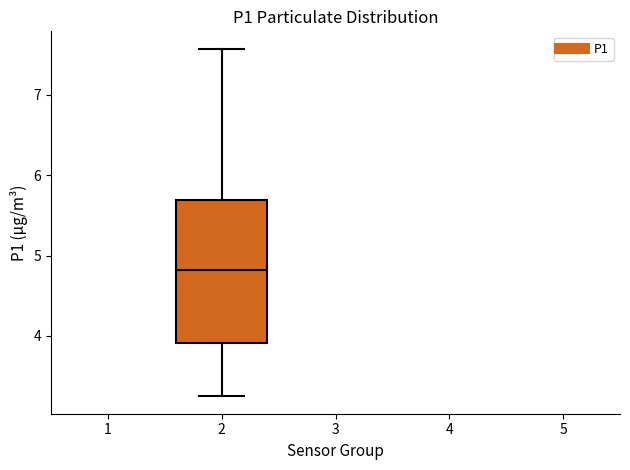

Where does the lower whisker of the box at x = 2 end on the y-axis? The values are not printed on the chart, so give them approximately, as read against the axis.

3.3